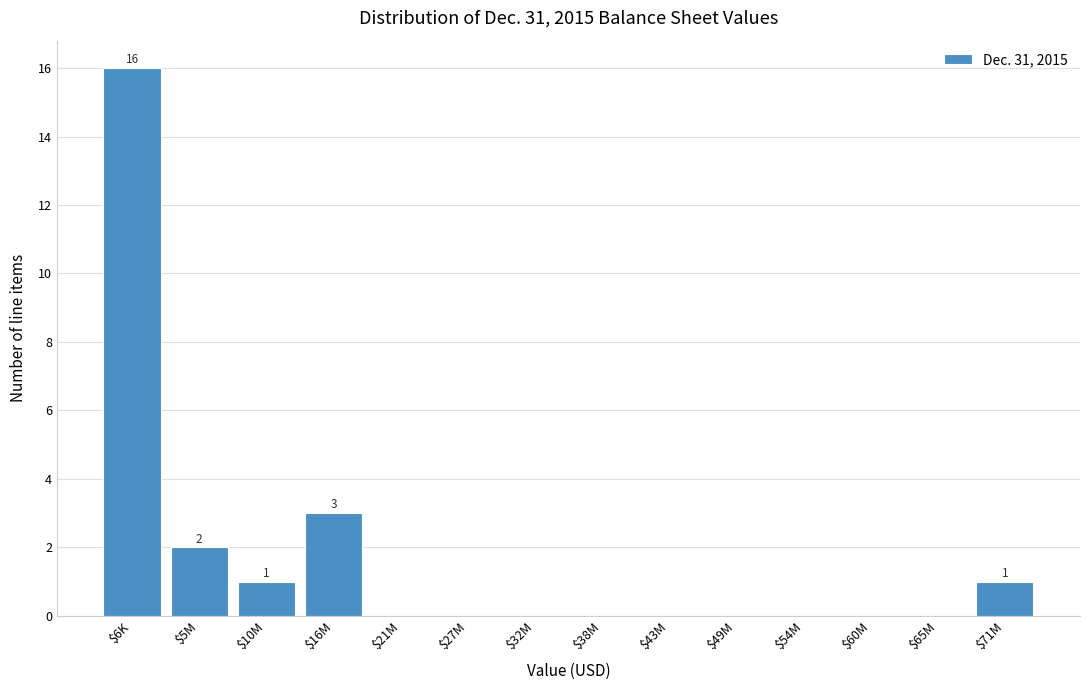

What is the greatest value displayed?

16